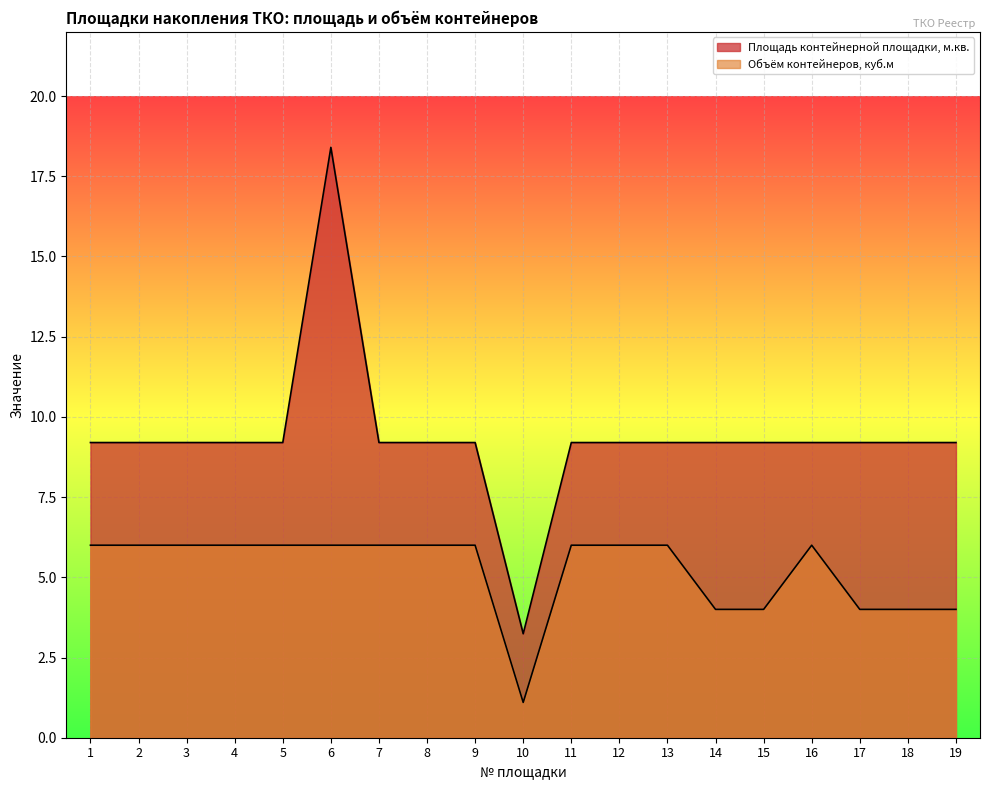

The Площадь контейнерной площадки, м.кв. series shows 9.2 at 16. True or false?

True